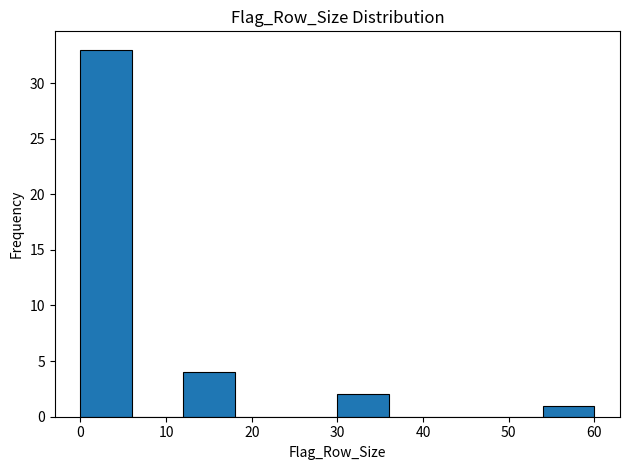

Over which range of the x-axis is the bar tallest?

0 to 6